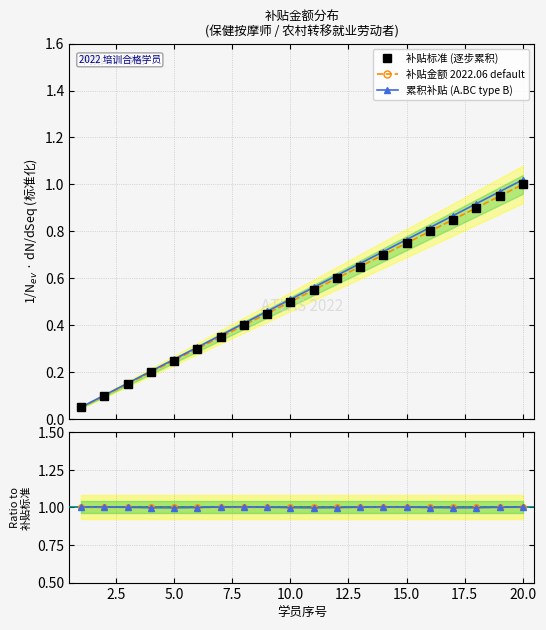

True or false: 补贴标准 (逐步累积) has more than 1 points higher than both neighbors.

False